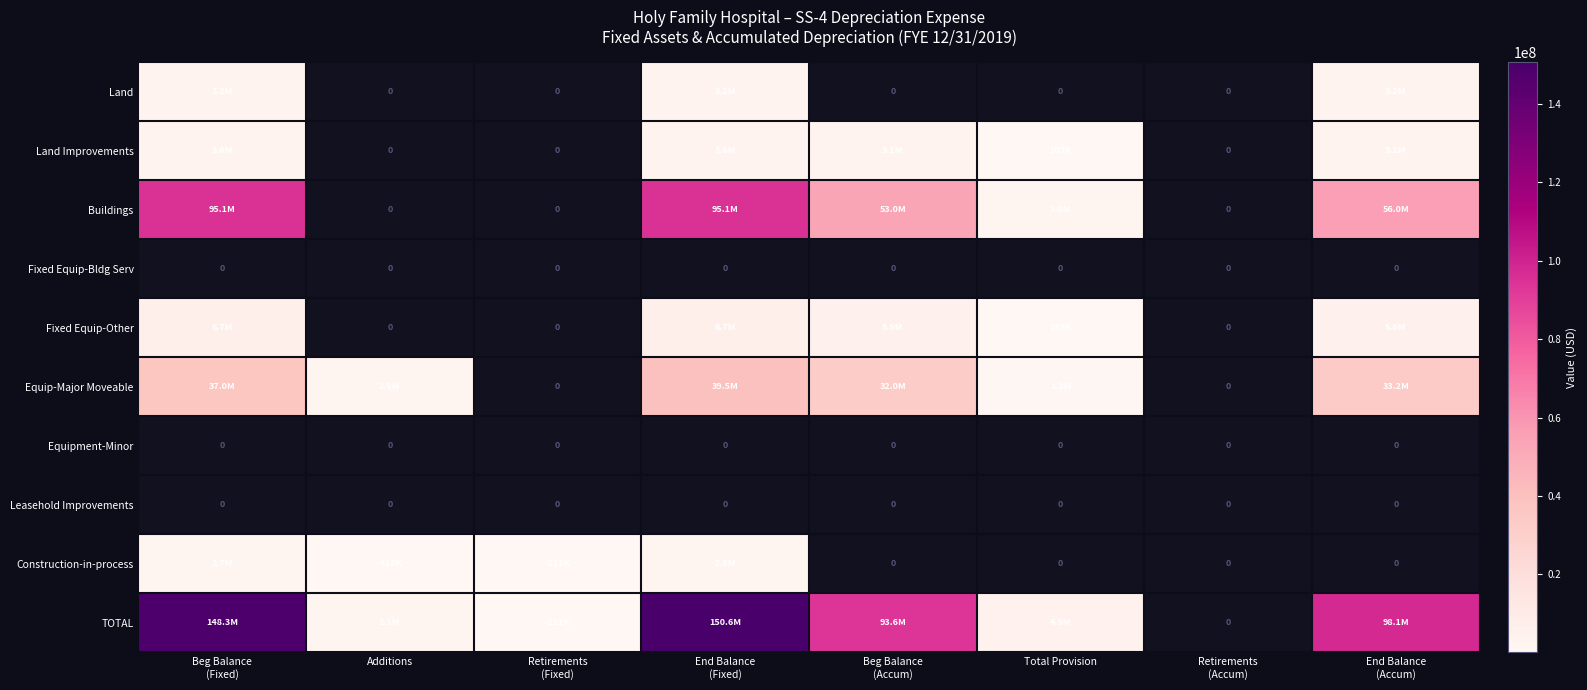

Is the value of Fixed Equip-Bldg Serv at Total Provision greater than the value of Fixed Equip-Other at End Balance (Accum)?

No